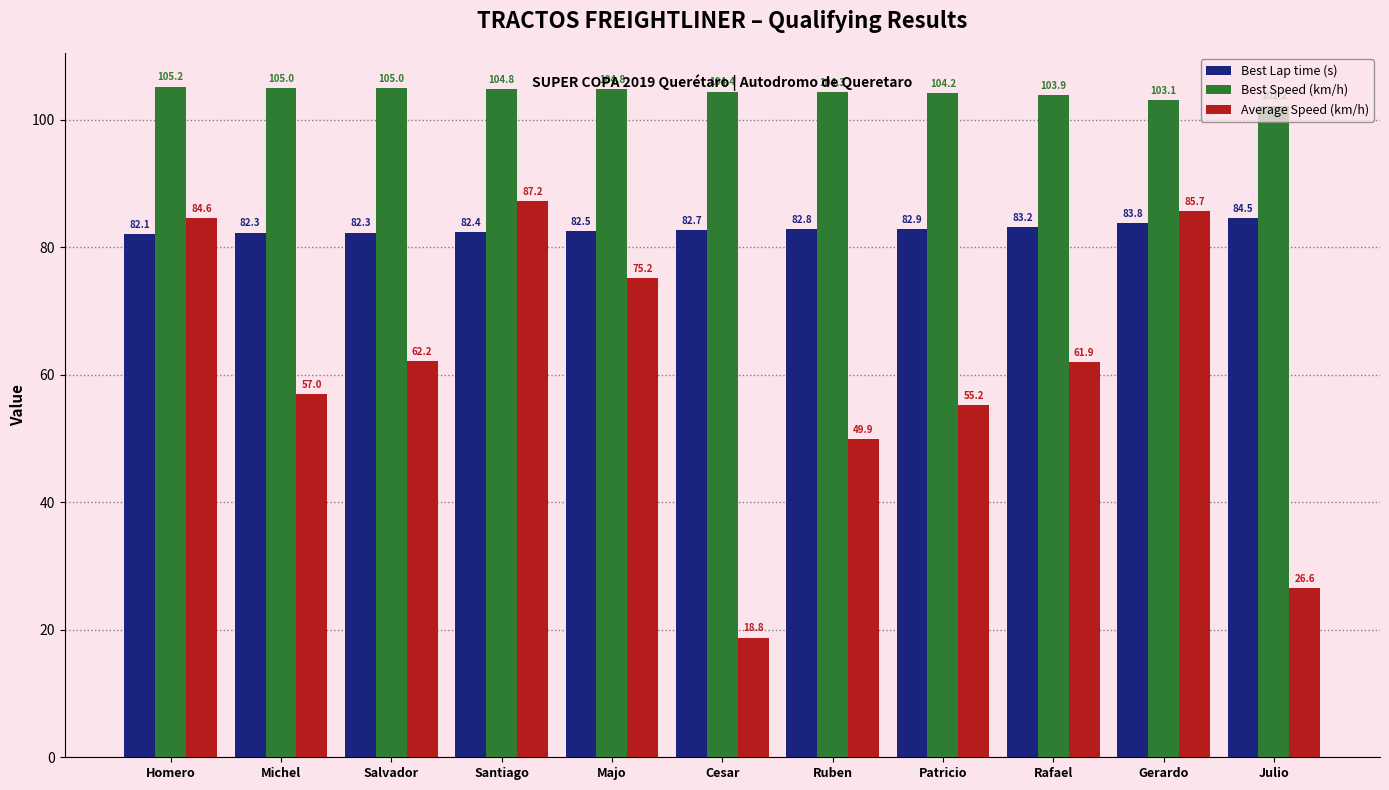

Are the bars horizontal?

No